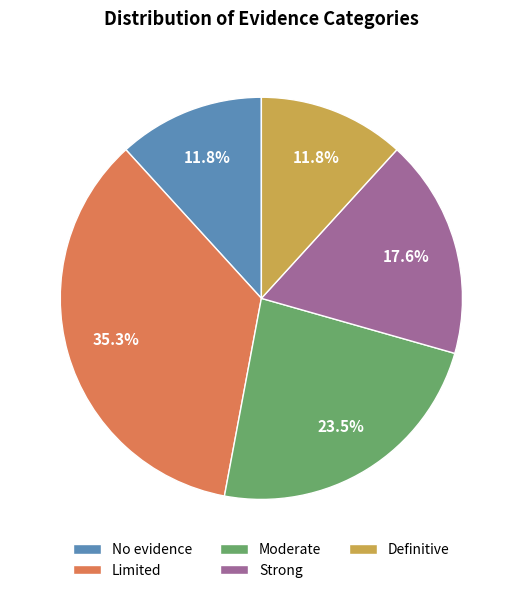

Which category has the biggest portion of the pie?

Limited